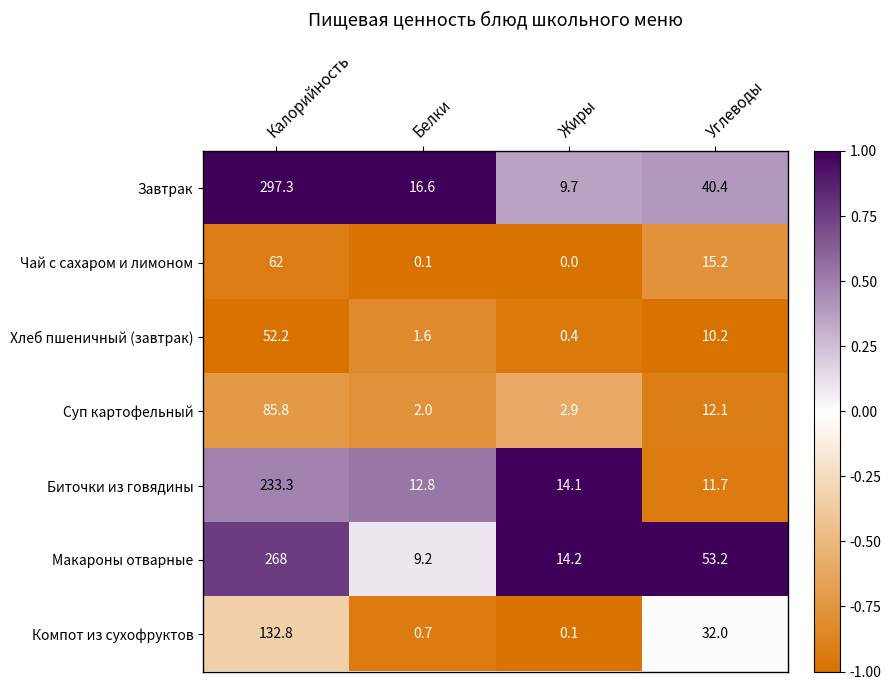

Between Калорийность and Белки, which series saw the biggest shift?

Завтрак